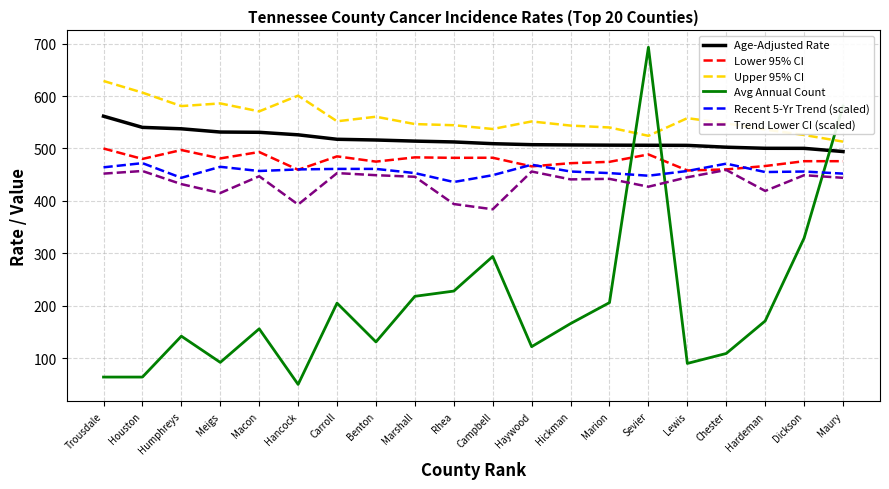

Where is Upper 95% CI nearest to the value 570?

Macon